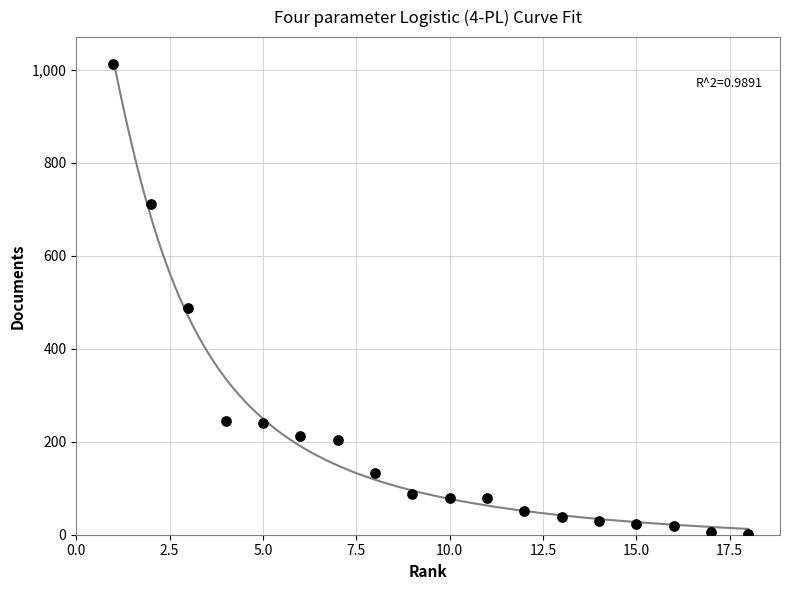

What is the range of Y values (max minus min)?

1011